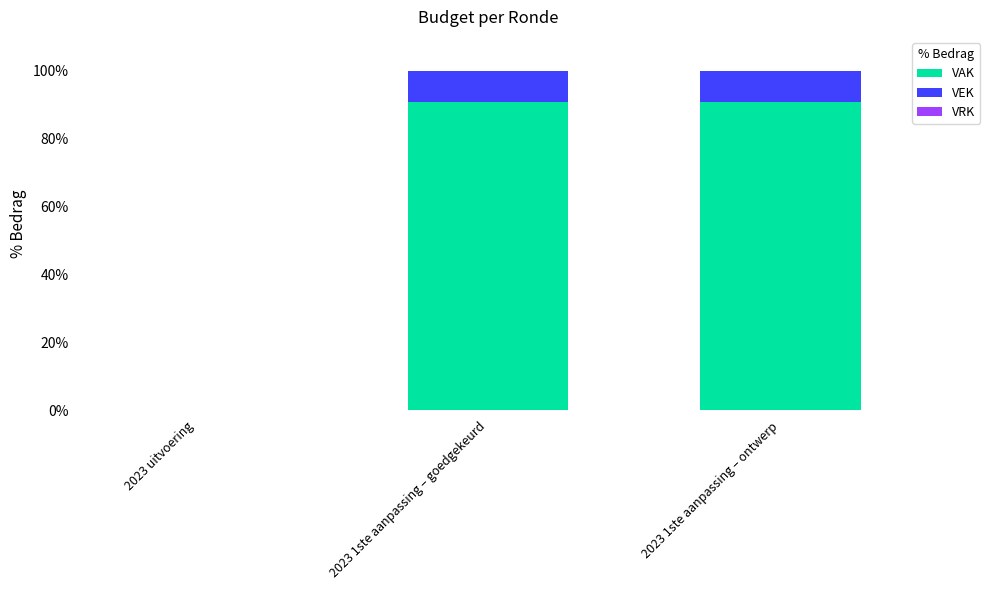

True or false: VAK has a value of 0.0 at 2023 uitvoering.

True